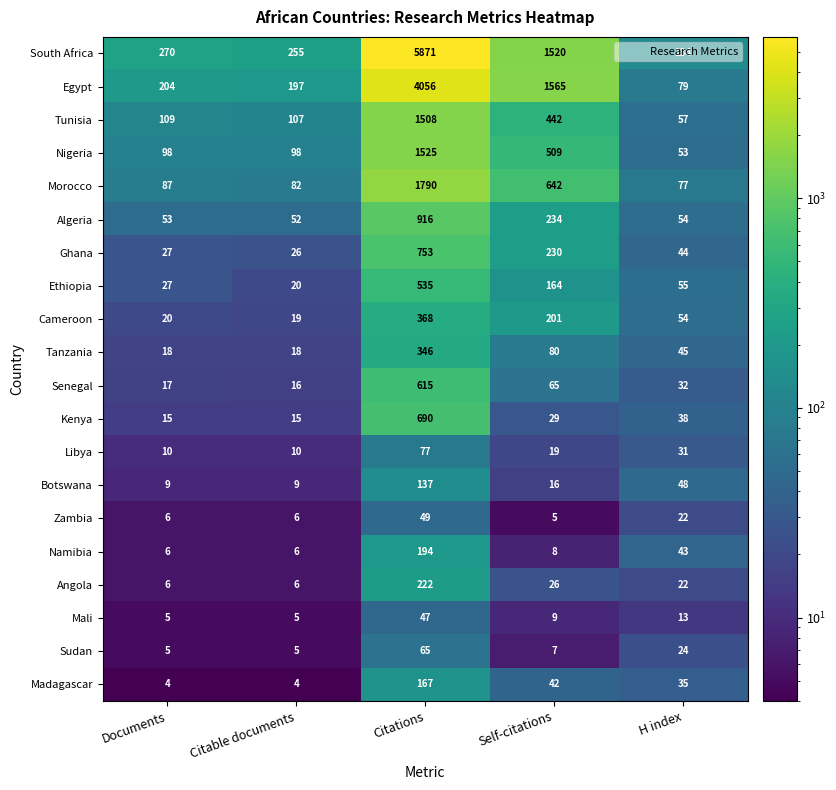

Which series has the widest spread of values?

South Africa